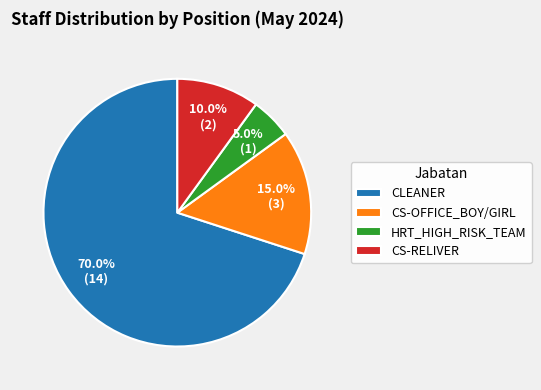

To the nearest percent, what is the difference between the largest and smallest slice percentages?

65%